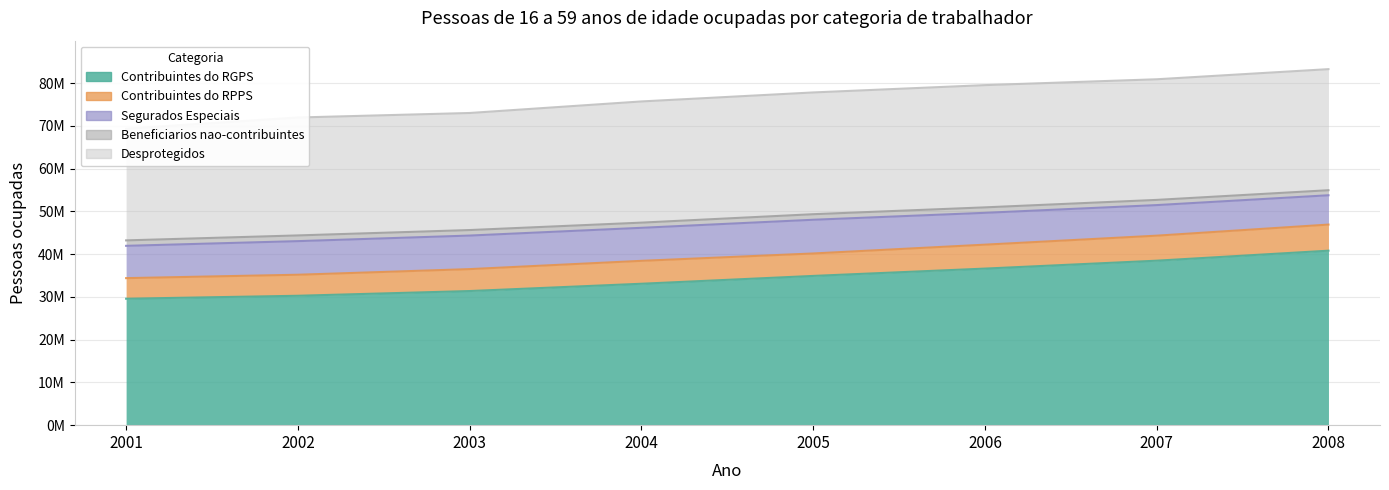

What is the total value across all series at 2004?

75728630